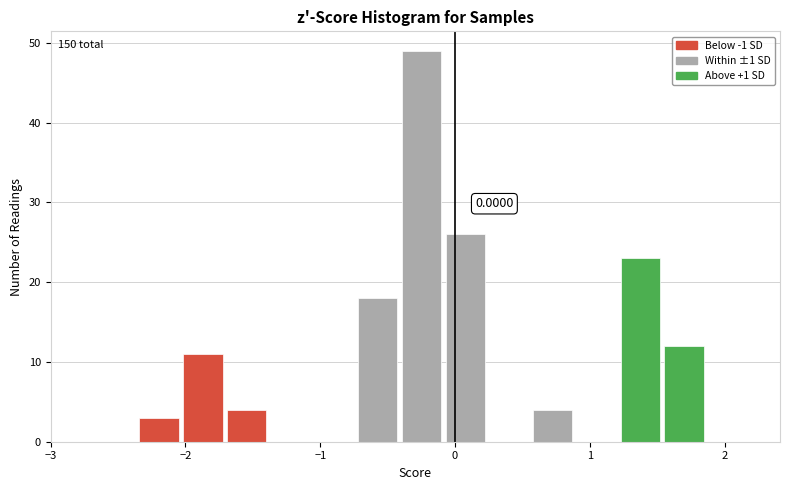

Read against the x-axis, roughly where is the centre of the tallest bar?

-0.2